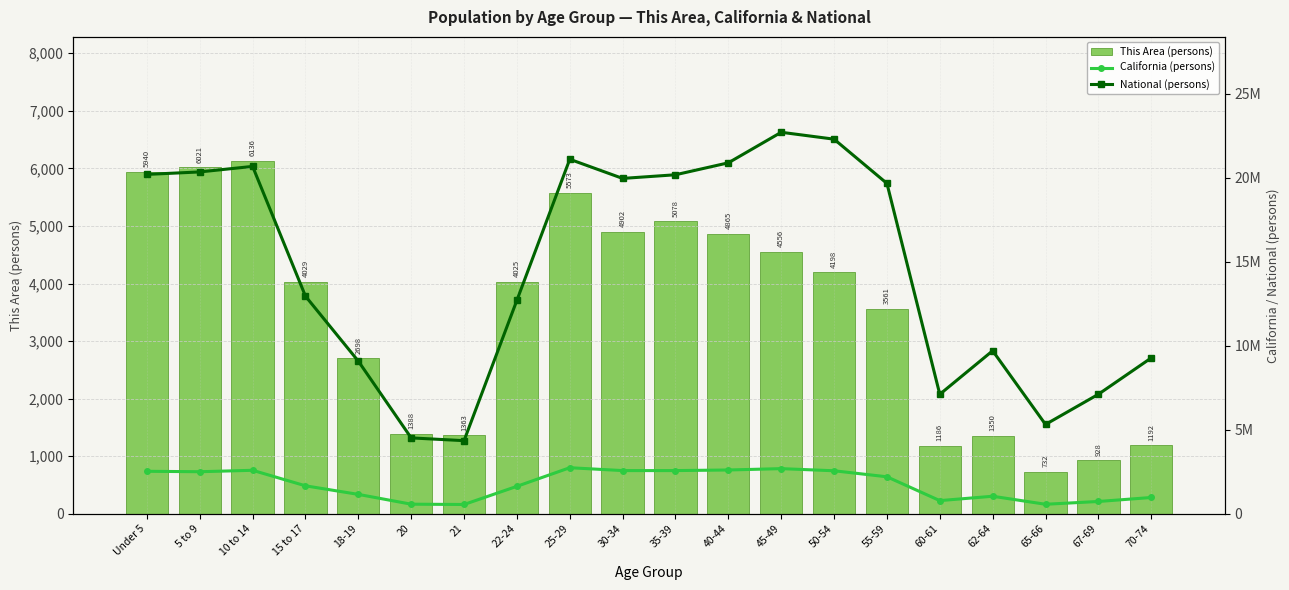

What is the difference between the second highest and minimum values in the California (persons) series?

2134044